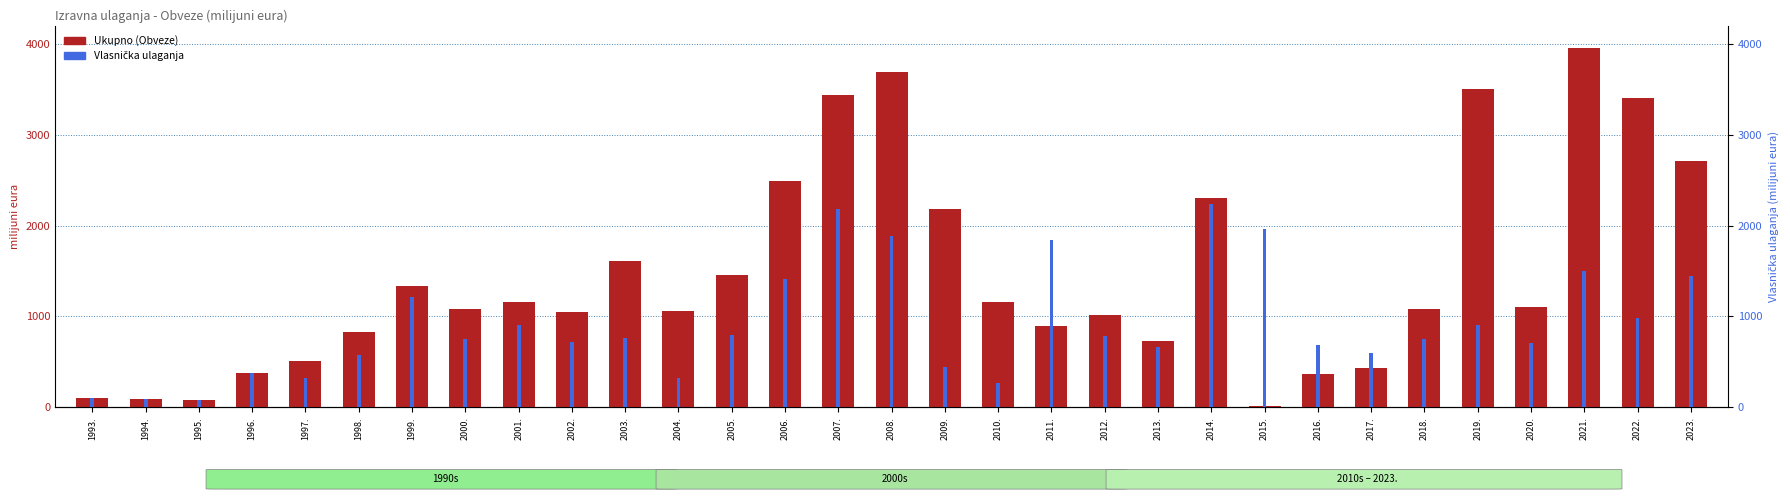

At which category is the sum across all series the highest?

2007.